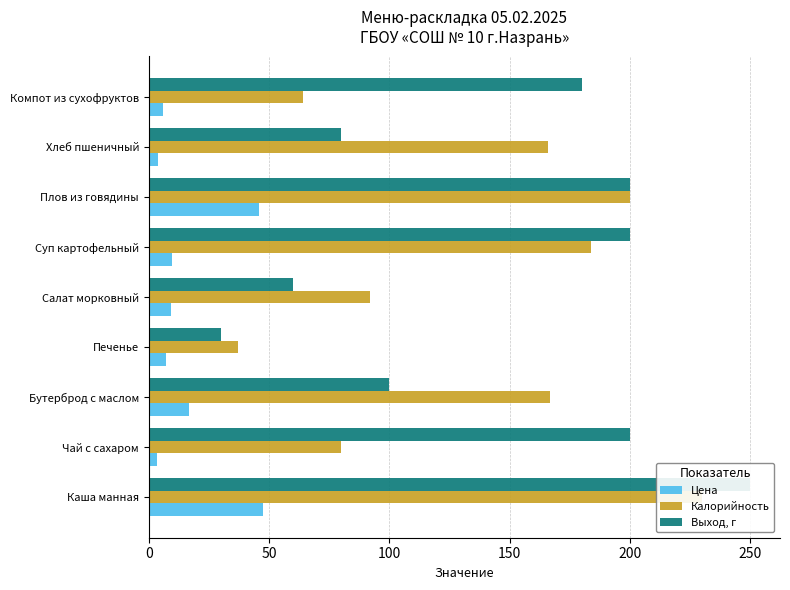

Which series changed the most between Каша манная and Компот из сухофруктов?

Калорийность